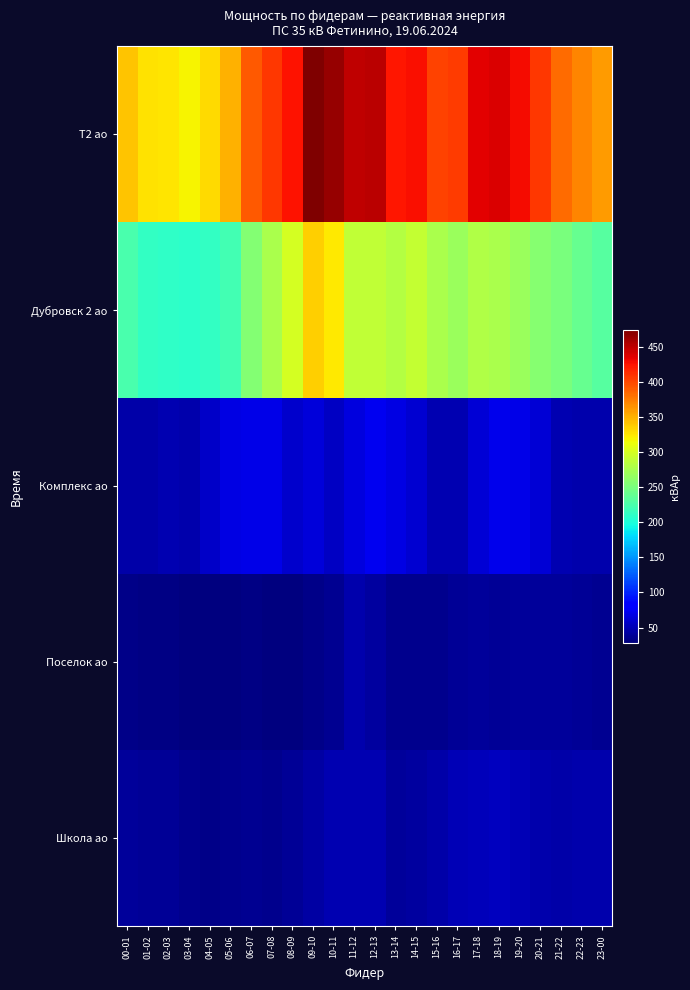

How many distinct data groups are displayed?

5